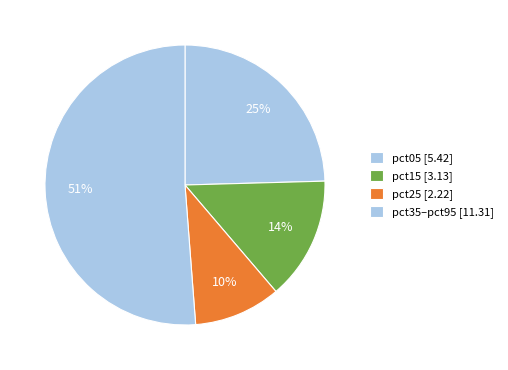

Count the number of slices in the pie.

4